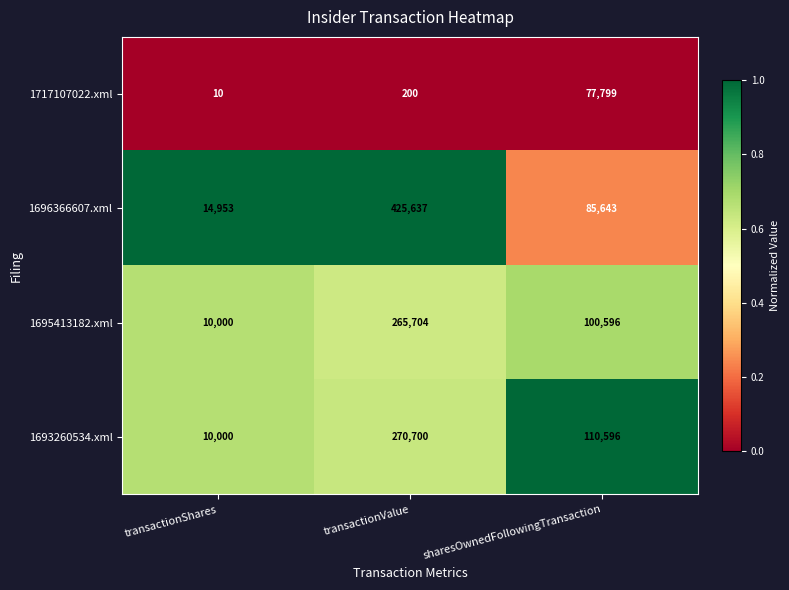

Reading left to right, extract all data points from this chart.

1717107022.xml: transactionShares=10	transactionValue=200	sharesOwnedFollowingTransaction=77799
1696366607.xml: transactionShares=14953	transactionValue=425637	sharesOwnedFollowingTransaction=85643
1695413182.xml: transactionShares=10000	transactionValue=265704	sharesOwnedFollowingTransaction=100596
1693260534.xml: transactionShares=10000	transactionValue=270700	sharesOwnedFollowingTransaction=110596